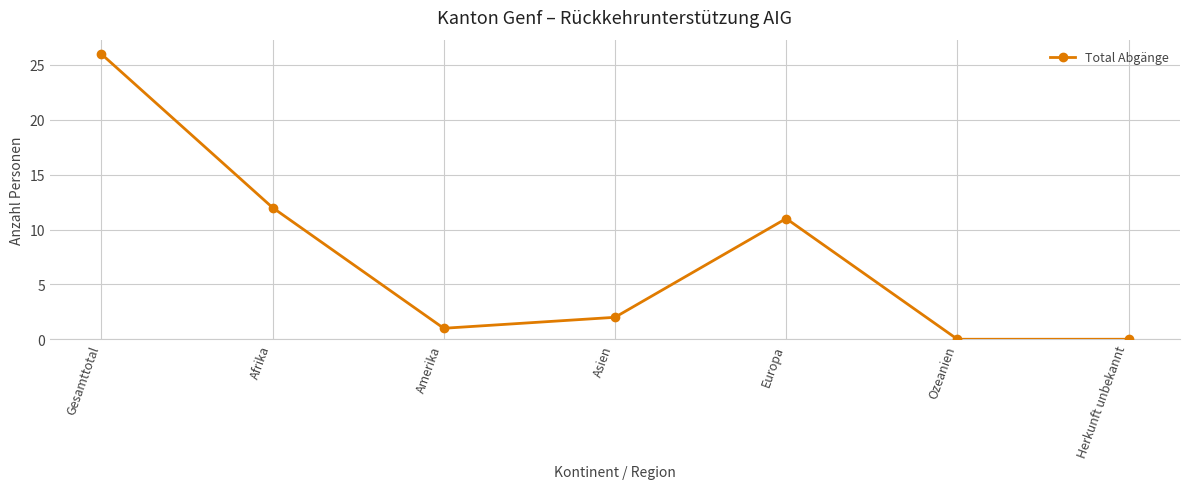

True or false: there are more than 2 points higher than both neighbors.

False